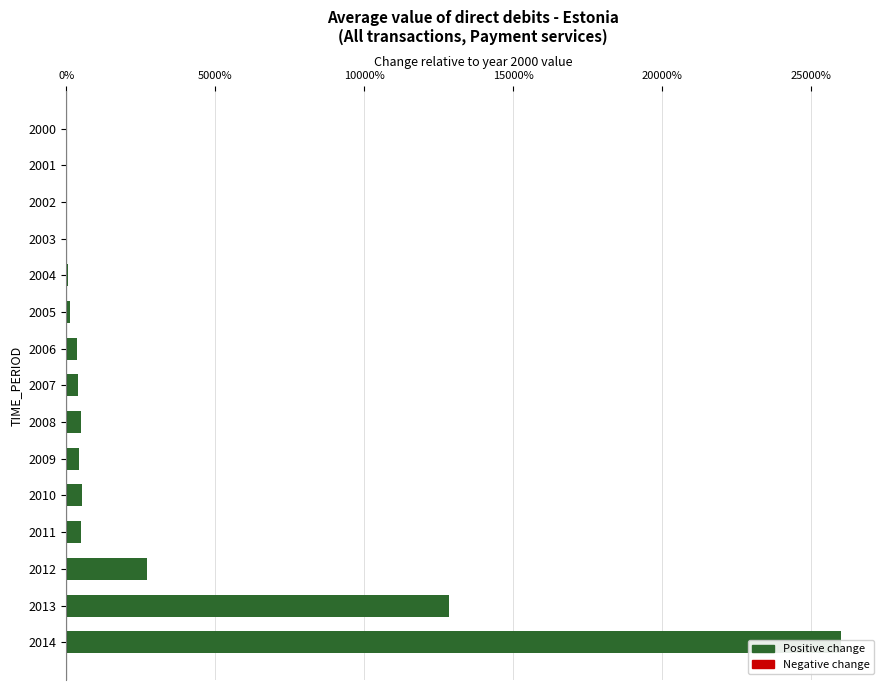

What is the difference between the maximum and minimum values?

260.1